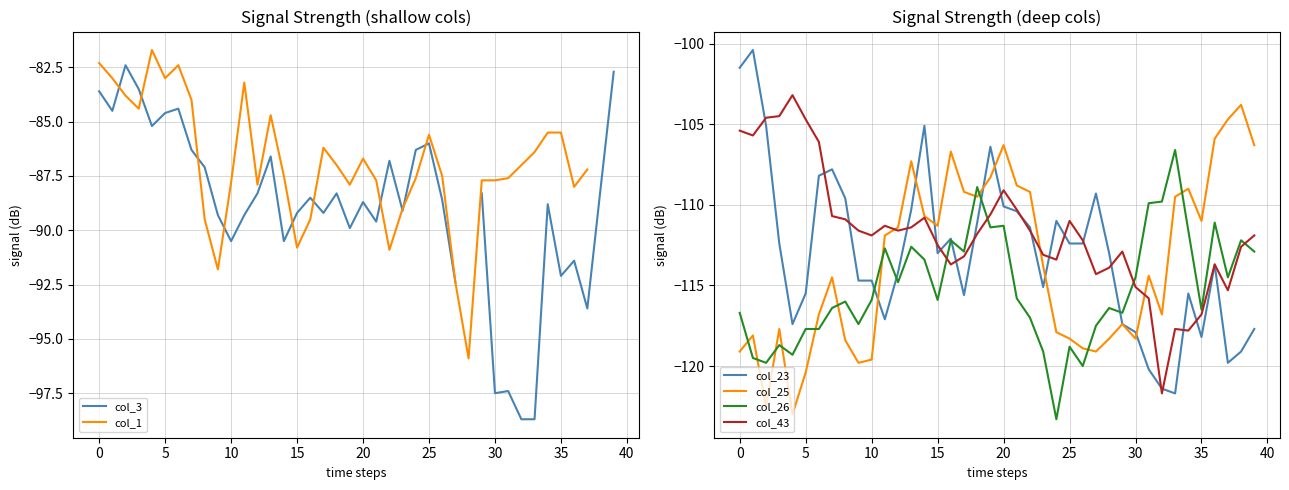

At which category does the chart reach its minimum across all series?

24